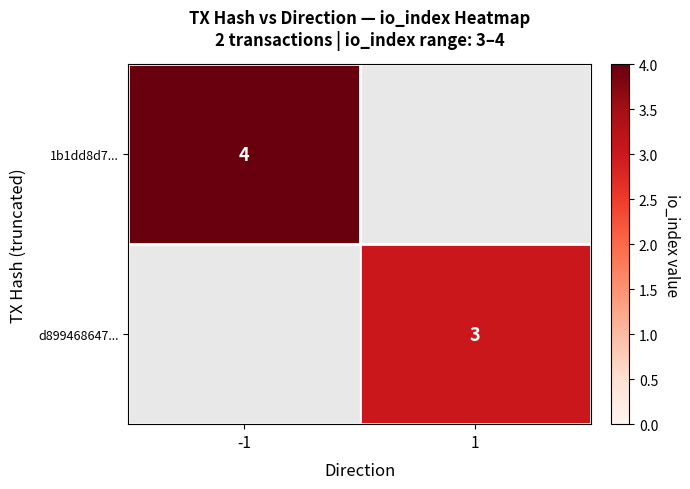

The 1b1dd8d7... series shows 4 at -1. True or false?

True